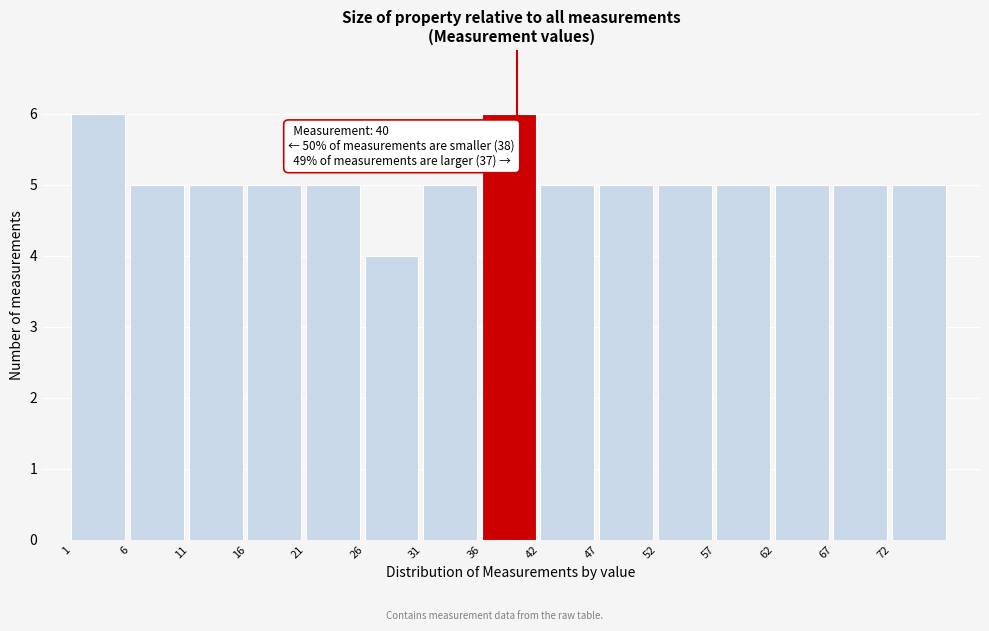

Reading right to left, what are all the values shown in this chart?

72=5	67=5	62=5	57=5	52=5	47=5	42=5	36=6	31=5	26=4	21=5	16=5	11=5	6=5	1=6